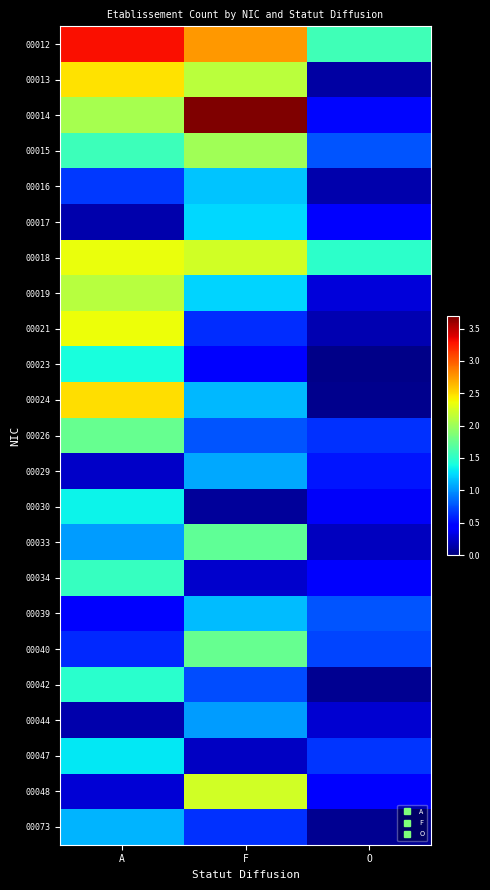

Which category has the highest value across all series?

F